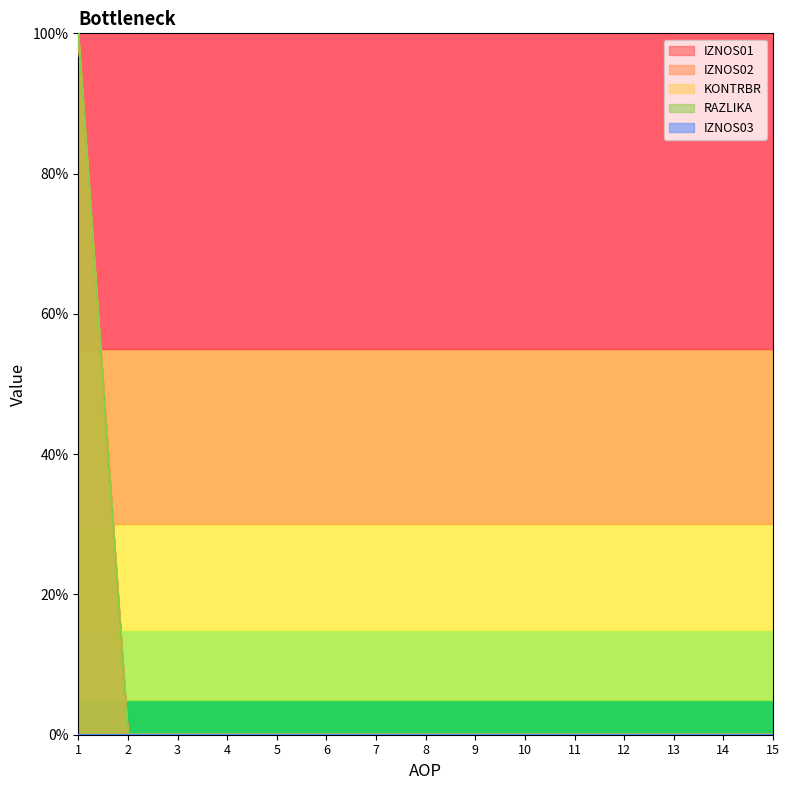

Where is RAZLIKA nearest to the value 50?

1